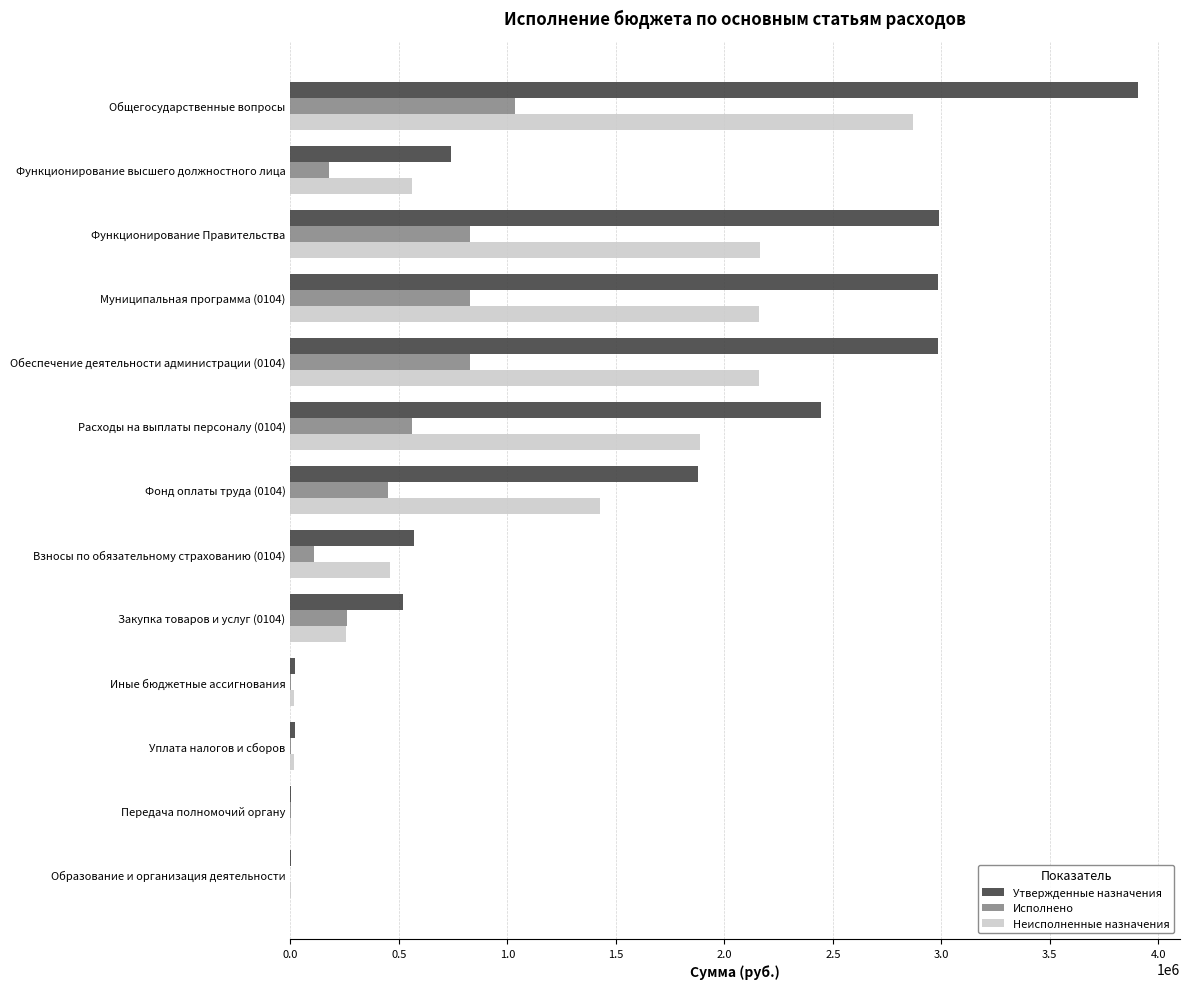

Read the Утвержденные назначения value at Общегосударственные вопросы.

3904730.0